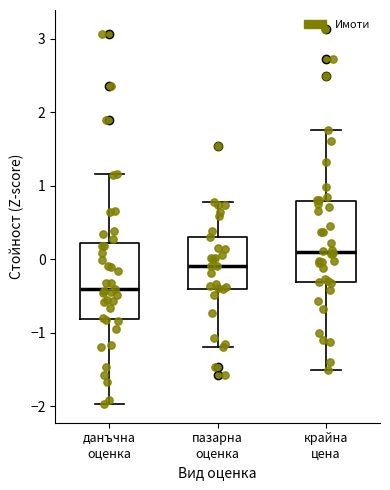

Which box has the highest median line?

крайна цена